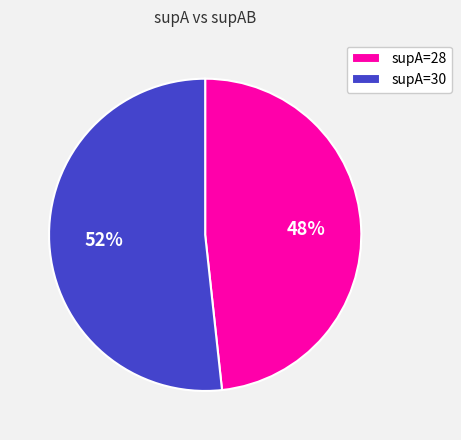

To the nearest percent, what is the average slice percentage?

50%